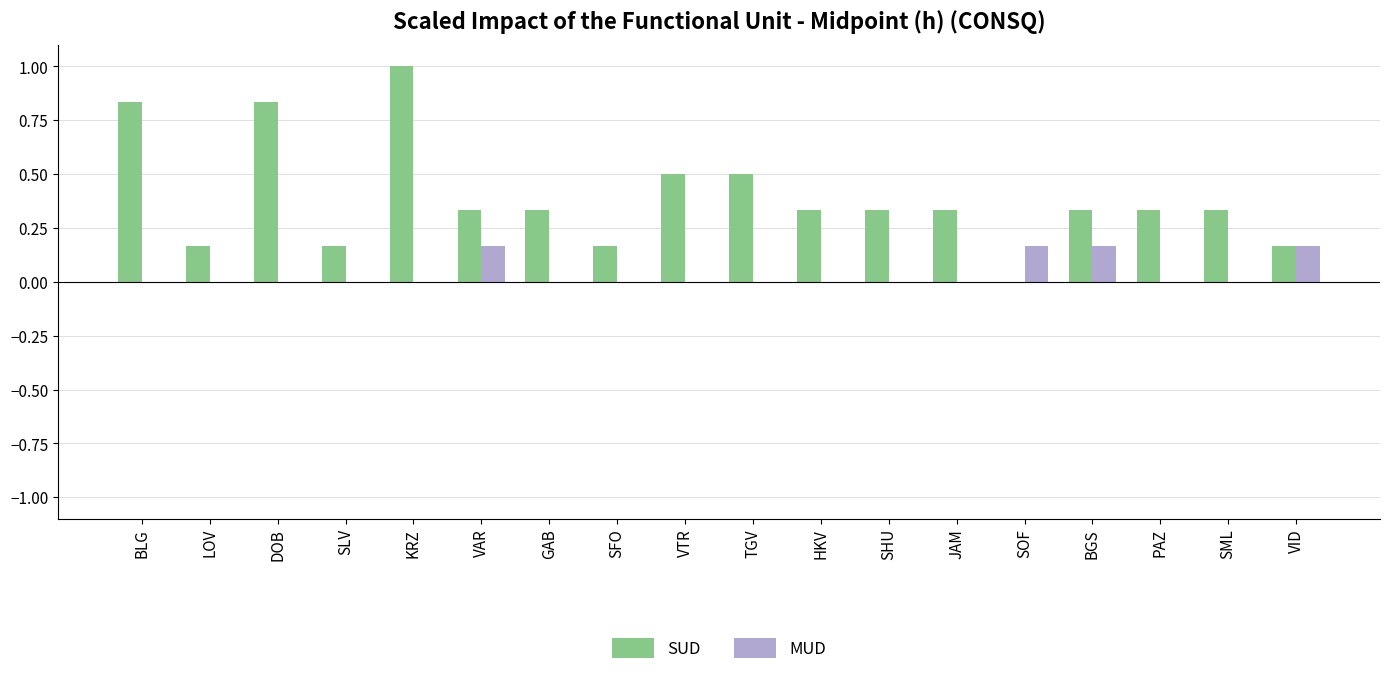

True or false: SUD has a value of 0.3 at SLV.

False